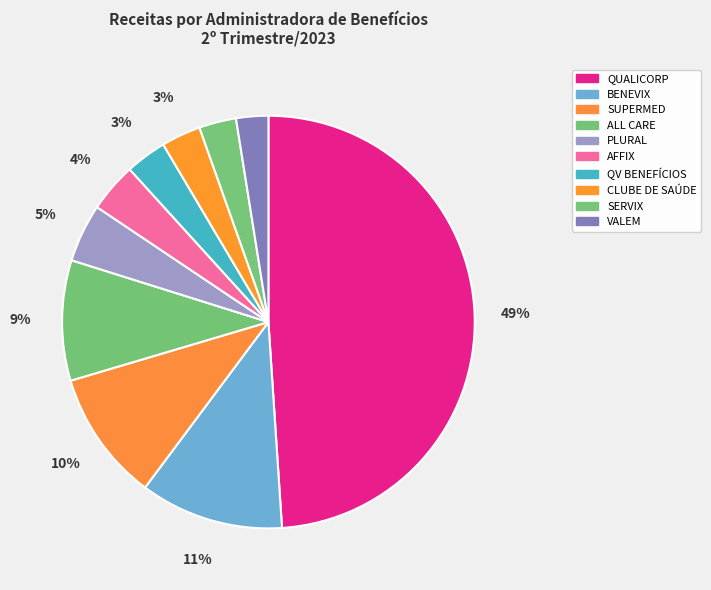

How many slices are in this pie chart?

10